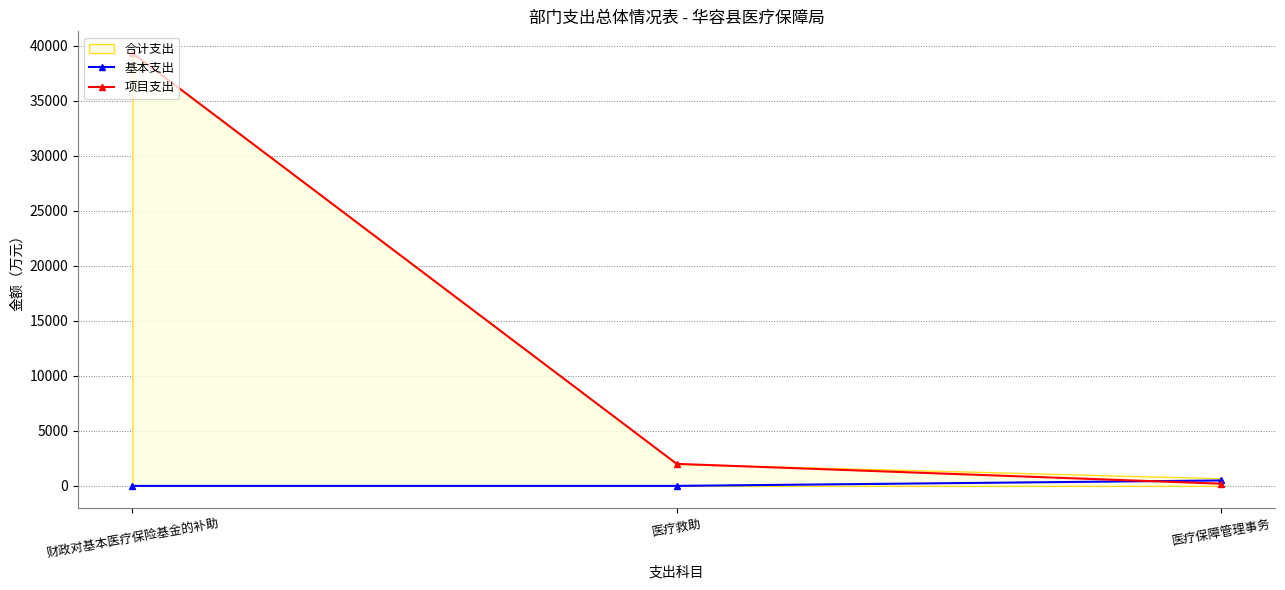

What is the maximum value for 项目支出?

39360.0